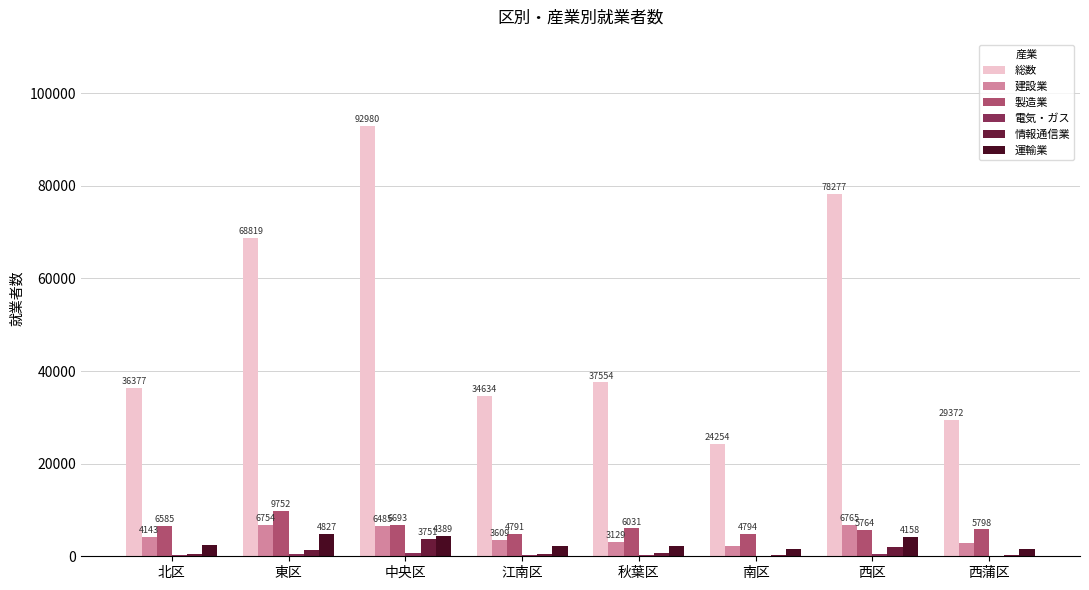

At which label is 情報通信業 closest to 2001?

西区